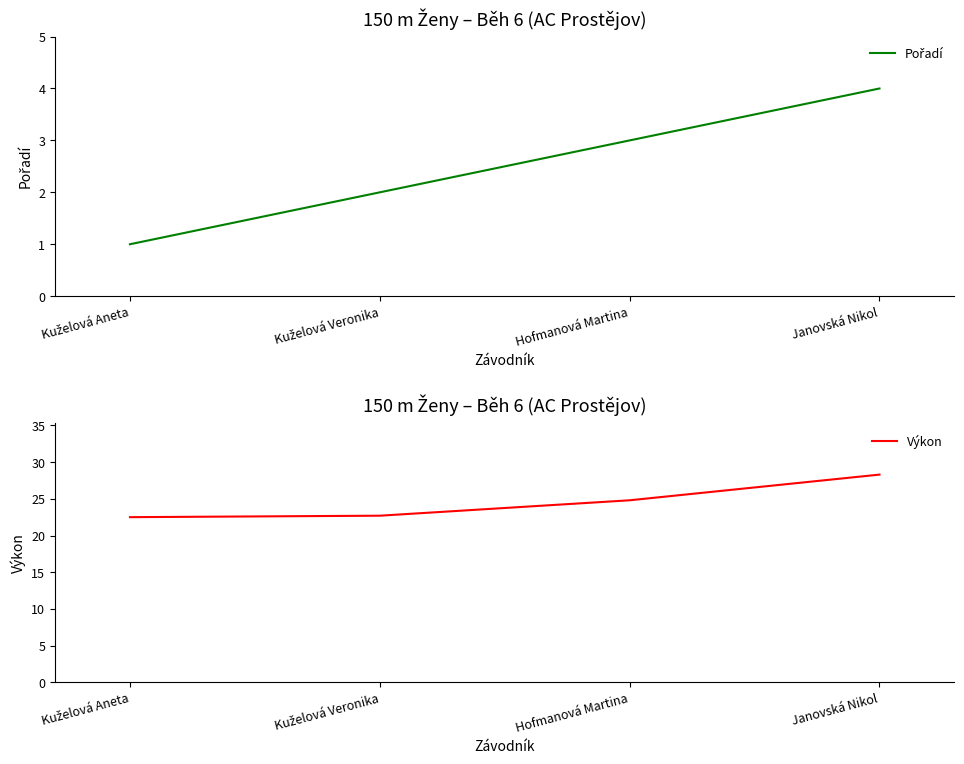

What position from the right is Kuželová Aneta?

4